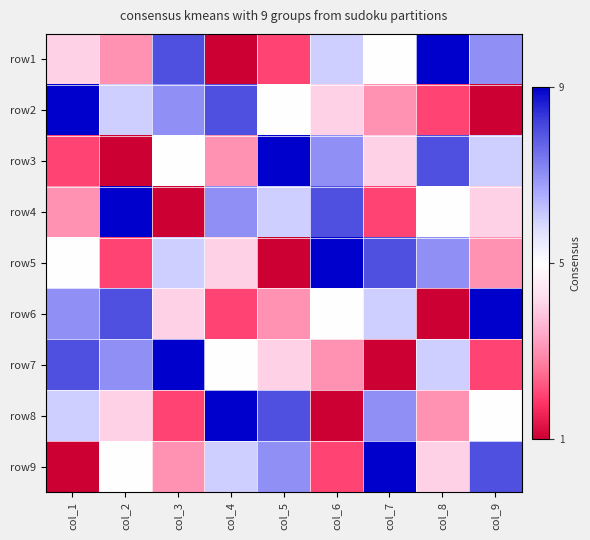

Reading left to right, transcribe all the data shown in this chart.

row1: col_1=0.4	col_2=0.2	col_3=0.9	col_4=0.0	col_5=0.1	col_6=0.6	col_7=0.5	col_8=1.0	col_9=0.8
row2: col_1=1.0	col_2=0.6	col_3=0.8	col_4=0.9	col_5=0.5	col_6=0.4	col_7=0.2	col_8=0.1	col_9=0.0
row3: col_1=0.1	col_2=0.0	col_3=0.5	col_4=0.2	col_5=1.0	col_6=0.8	col_7=0.4	col_8=0.9	col_9=0.6
row4: col_1=0.2	col_2=1.0	col_3=0.0	col_4=0.8	col_5=0.6	col_6=0.9	col_7=0.1	col_8=0.5	col_9=0.4
row5: col_1=0.5	col_2=0.1	col_3=0.6	col_4=0.4	col_5=0.0	col_6=1.0	col_7=0.9	col_8=0.8	col_9=0.2
row6: col_1=0.8	col_2=0.9	col_3=0.4	col_4=0.1	col_5=0.2	col_6=0.5	col_7=0.6	col_8=0.0	col_9=1.0
row7: col_1=0.9	col_2=0.8	col_3=1.0	col_4=0.5	col_5=0.4	col_6=0.2	col_7=0.0	col_8=0.6	col_9=0.1
row8: col_1=0.6	col_2=0.4	col_3=0.1	col_4=1.0	col_5=0.9	col_6=0.0	col_7=0.8	col_8=0.2	col_9=0.5
row9: col_1=0.0	col_2=0.5	col_3=0.2	col_4=0.6	col_5=0.8	col_6=0.1	col_7=1.0	col_8=0.4	col_9=0.9